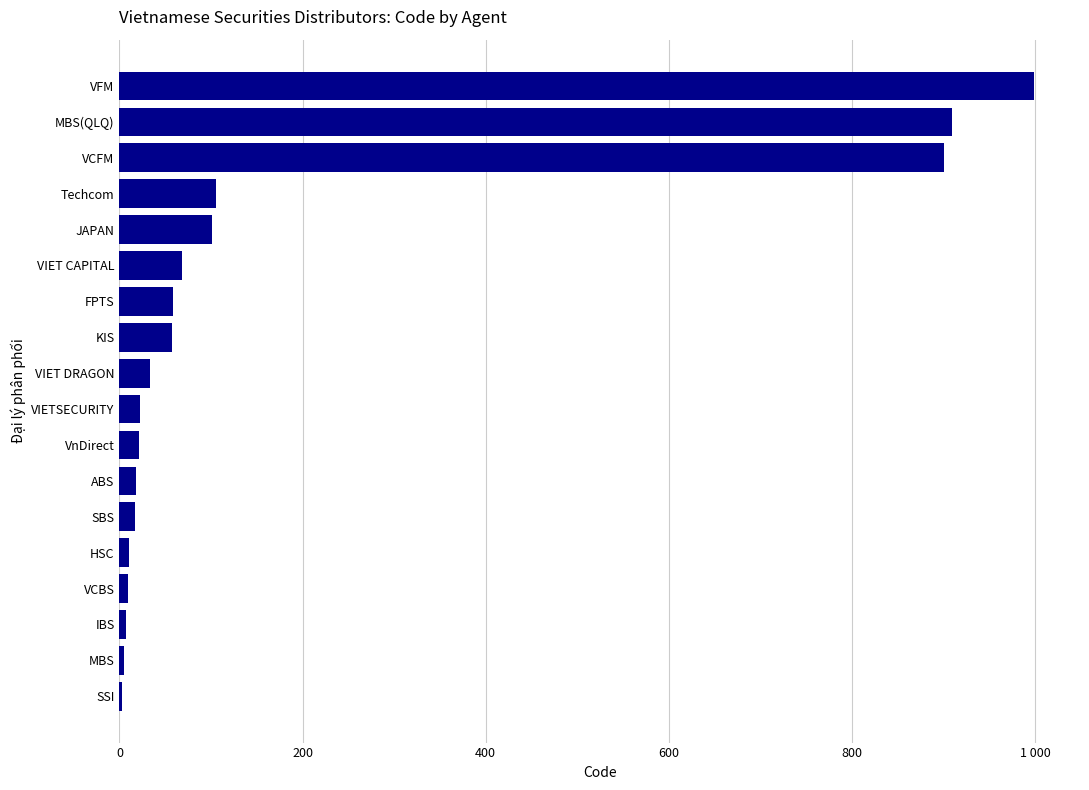

What is the sum of all values?

3344